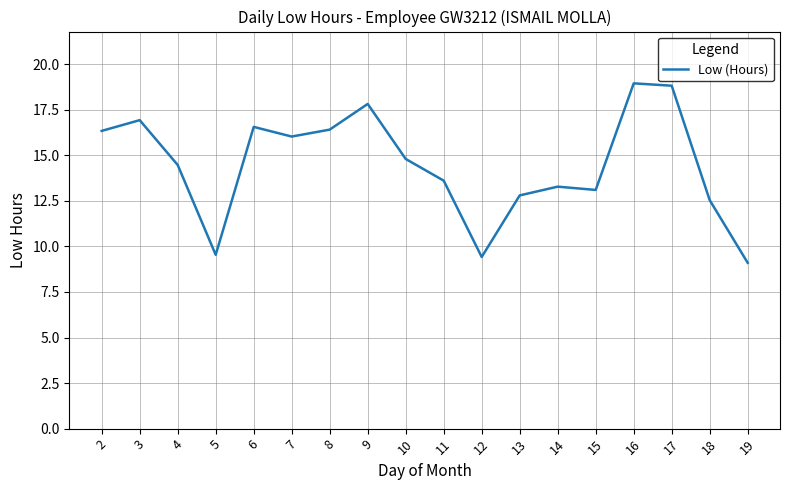

Is it true that the value at 8 is 16.4?

True